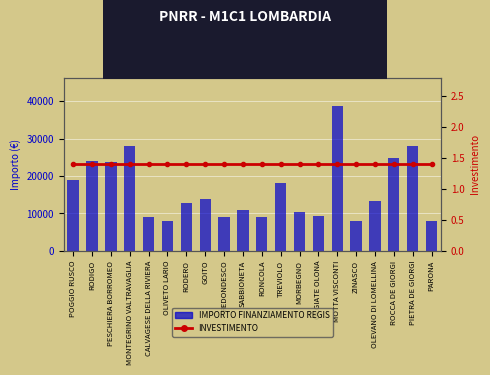

Rank the series at RONCOLA from highest to lowest value.

IMPORTO FINANZIAMENTO REGIS, INVESTIMENTO